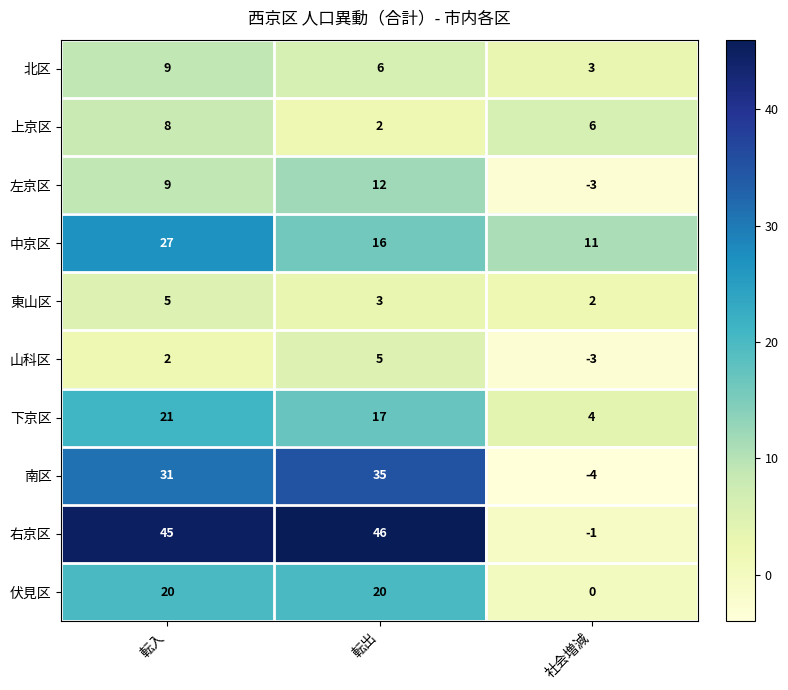

What is the total value across all series at 転入?

177